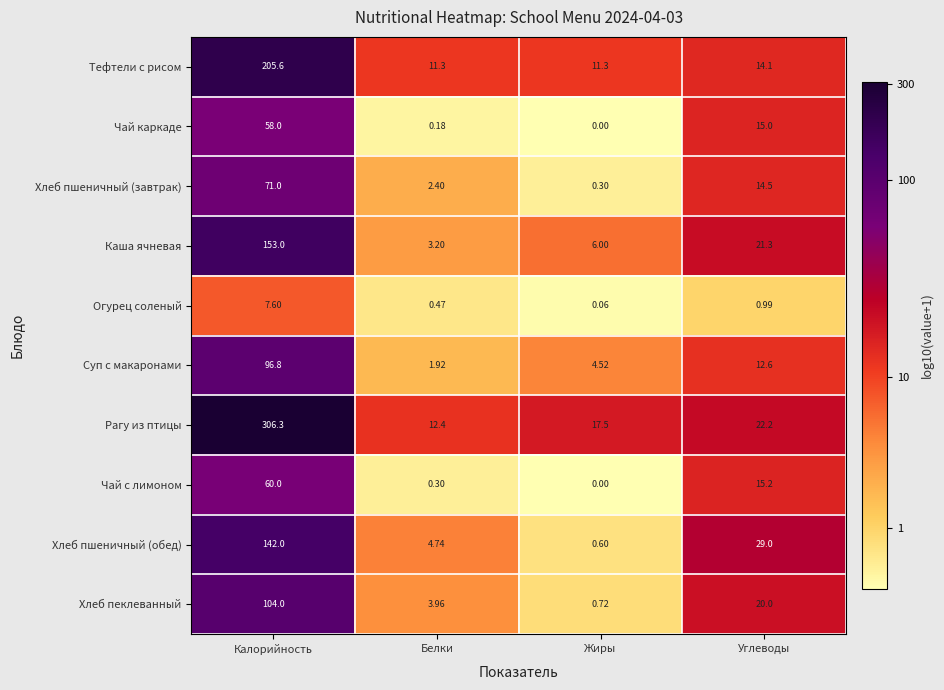

Where does the Хлеб пеклеванный series first go above 20?

Калорийность